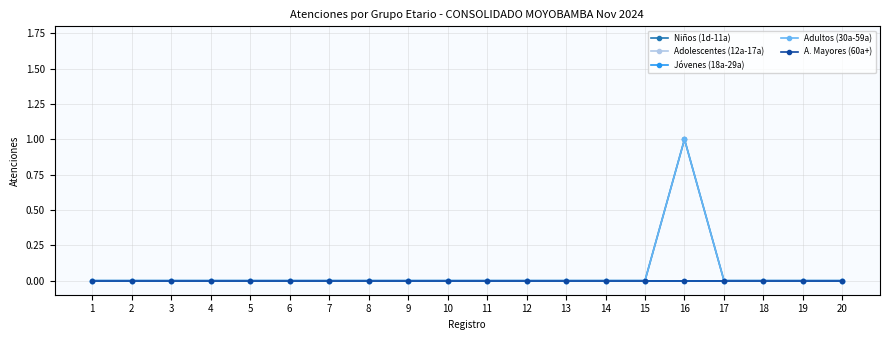

Does the chart display data point markers on the line(s)?

Yes